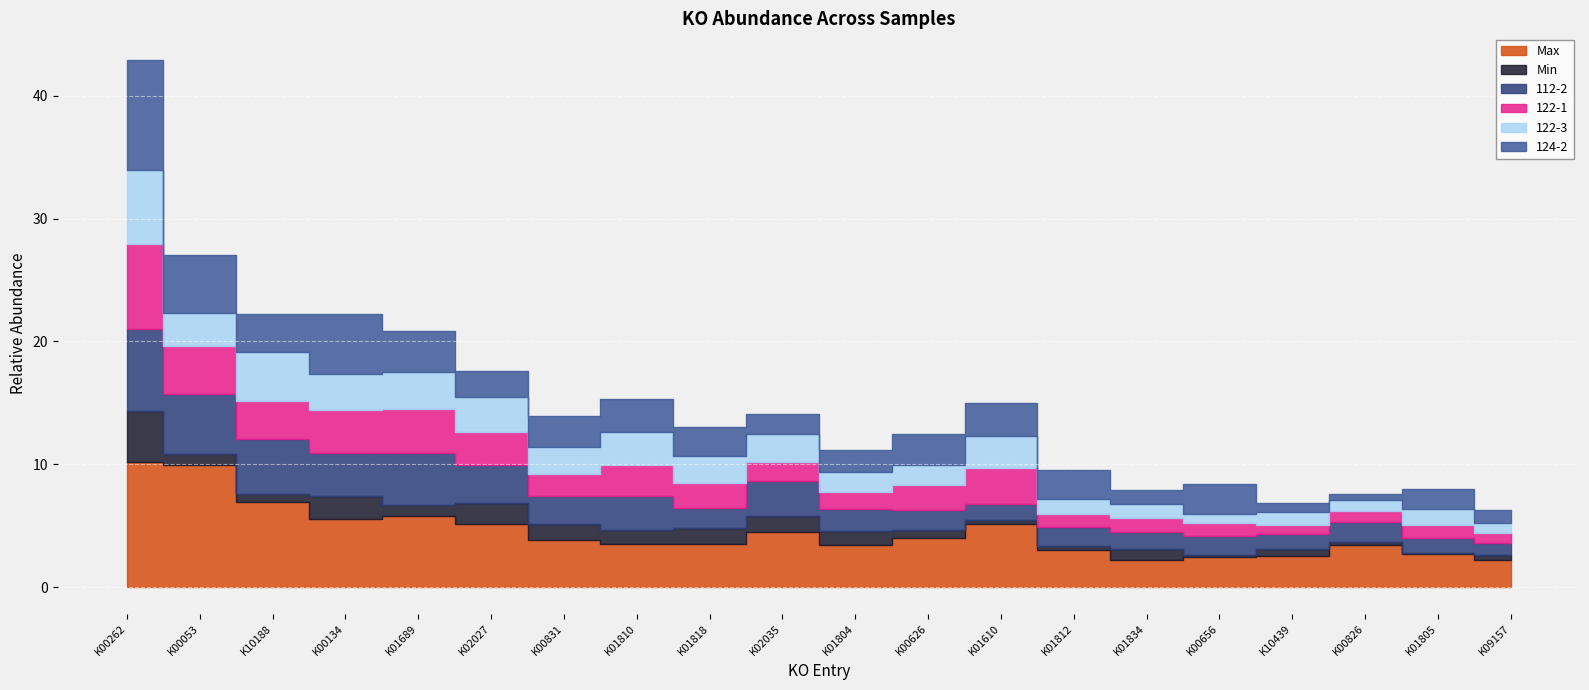

True or false: 112-2 has more than 0 points higher than both neighbors.

True